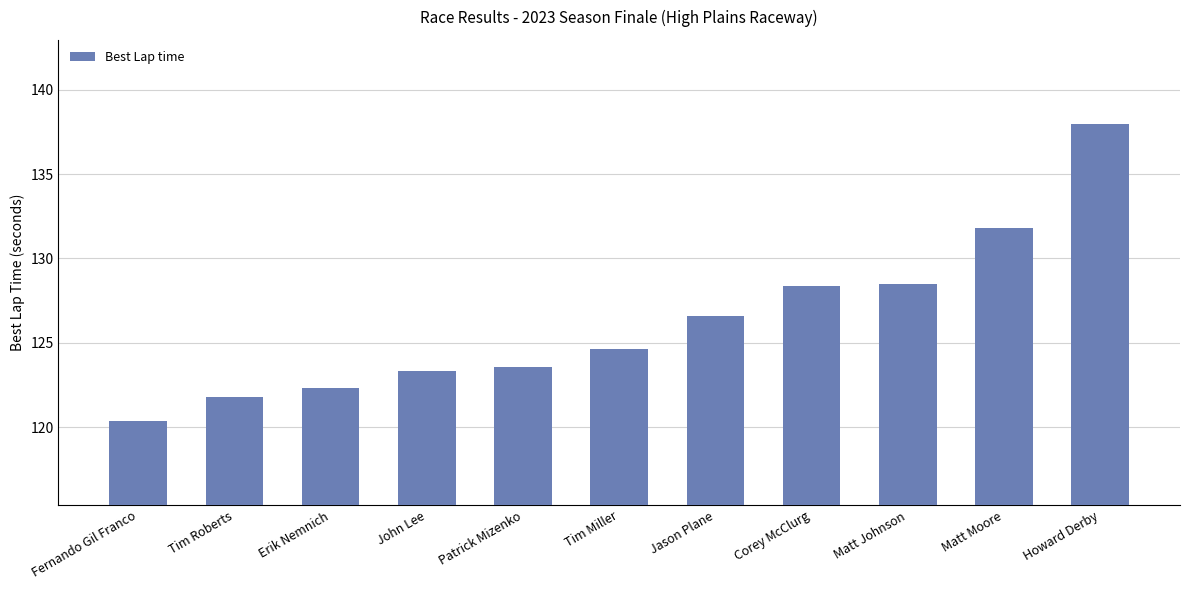

What is the approximate value at Erik Nemnich?

122.3